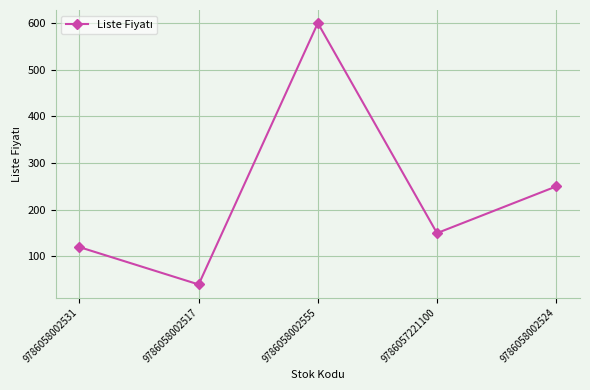

How many values are below 150?

2